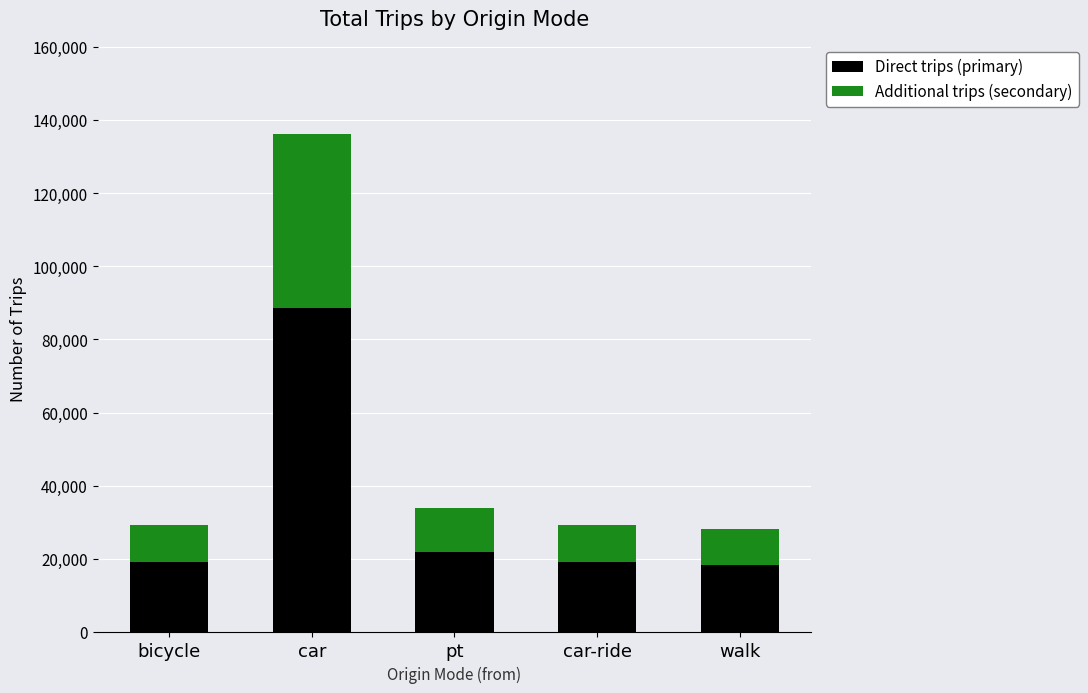

What is the lowest value of the Direct trips (primary) series?

18300